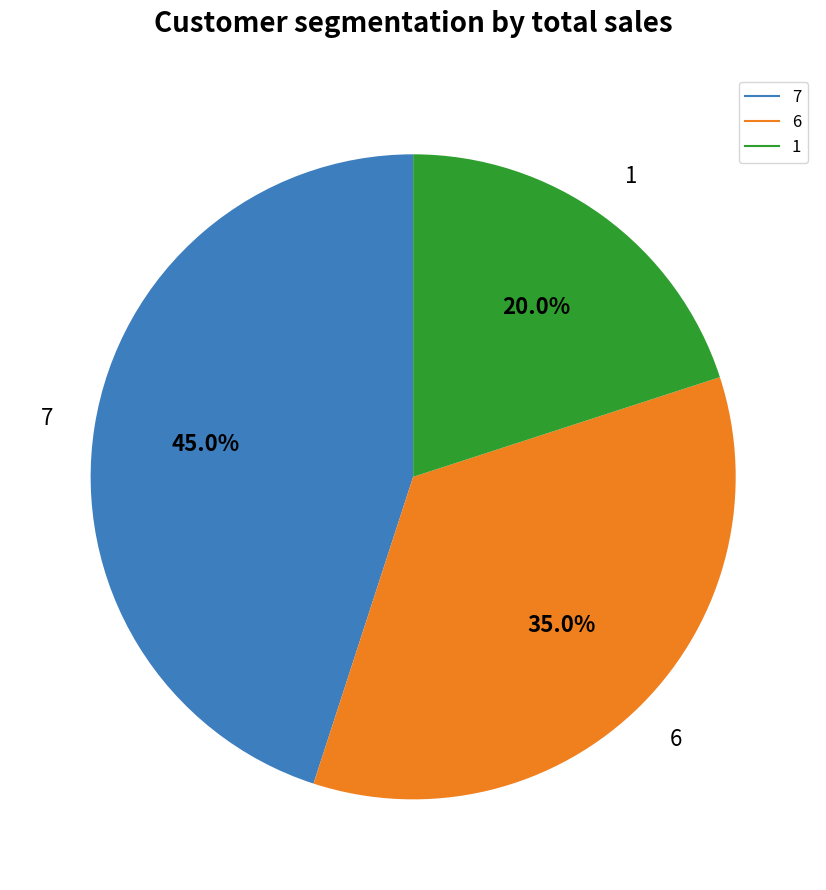

Is there any slice that represents more than half of the pie?

No